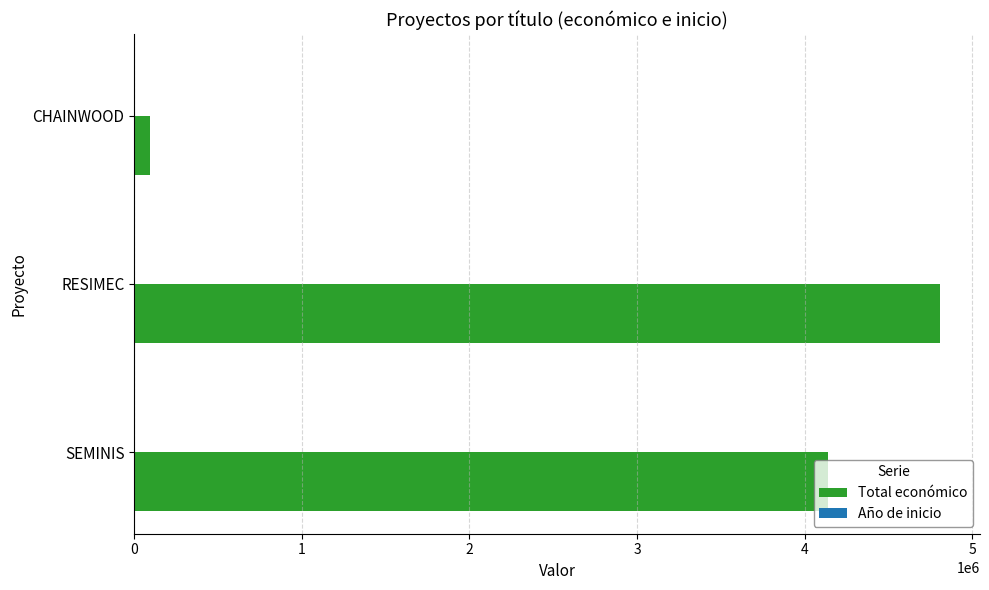

Which series has the widest spread of values?

Total económico